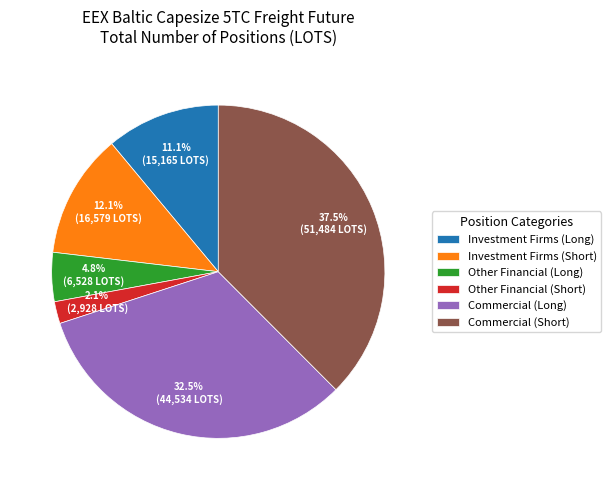

Is Investment Firms (Short) the majority of the pie?

No